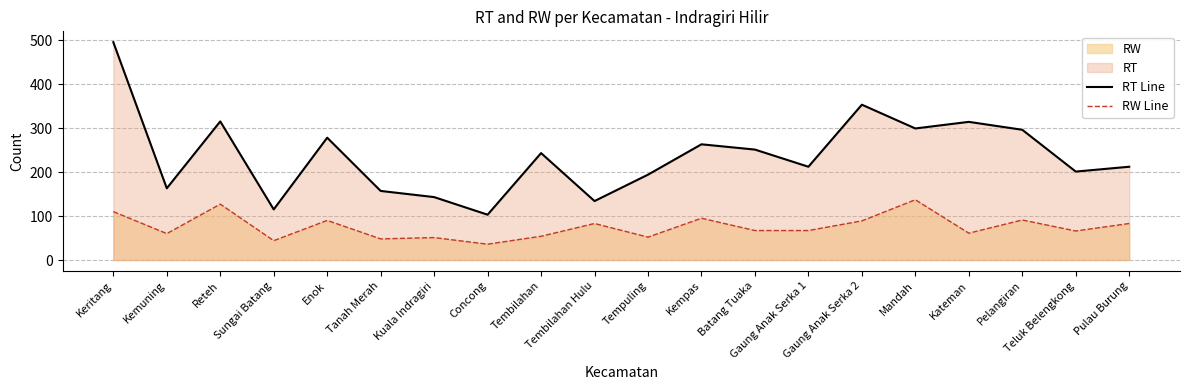

What value does the RT Line series have at Gaung Anak Serka 2, to the nearest 50?

350